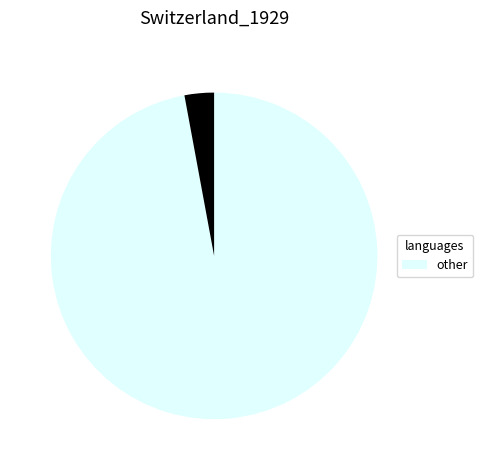

Is there any slice that represents more than half of the pie?

Yes